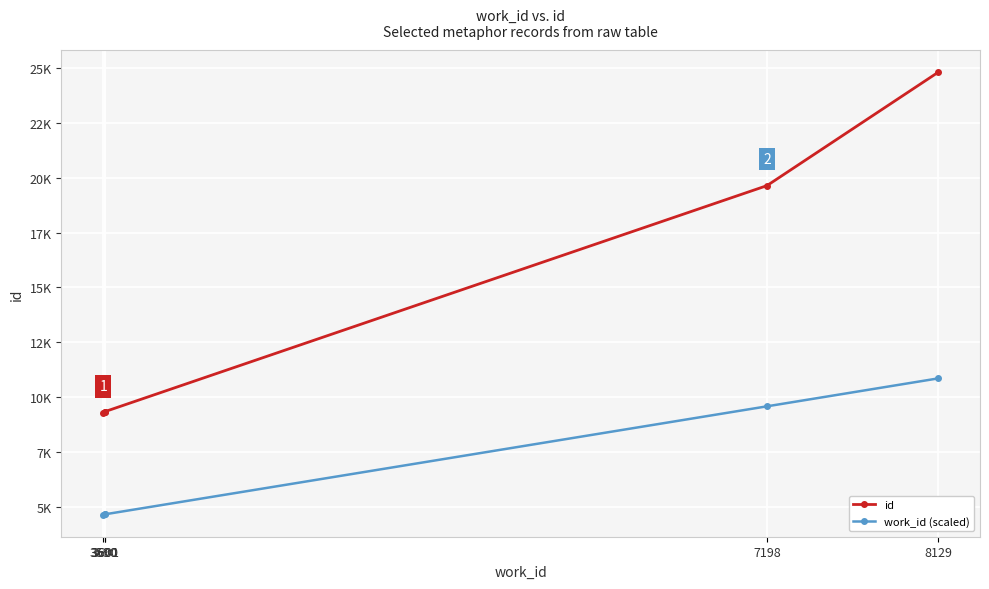

The value of work_id (scaled) at 7198 is 13697.6. True or false?

False